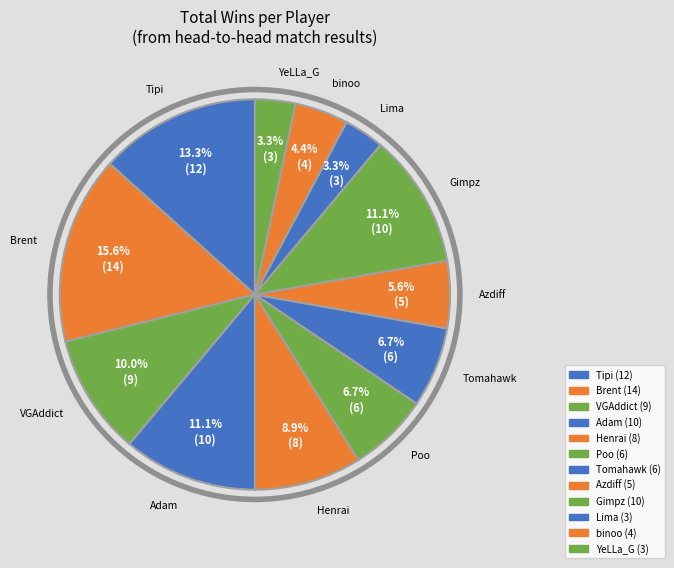

How many slices are in this pie chart?

12